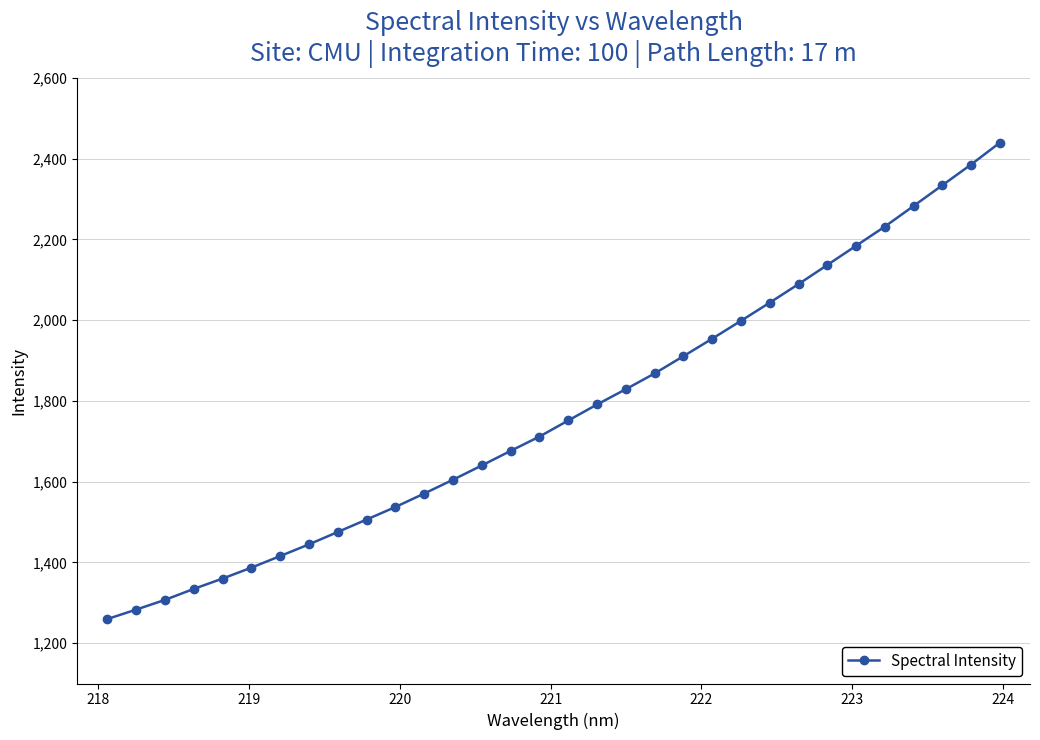

Is this an area chart (filled region under the line)?

No